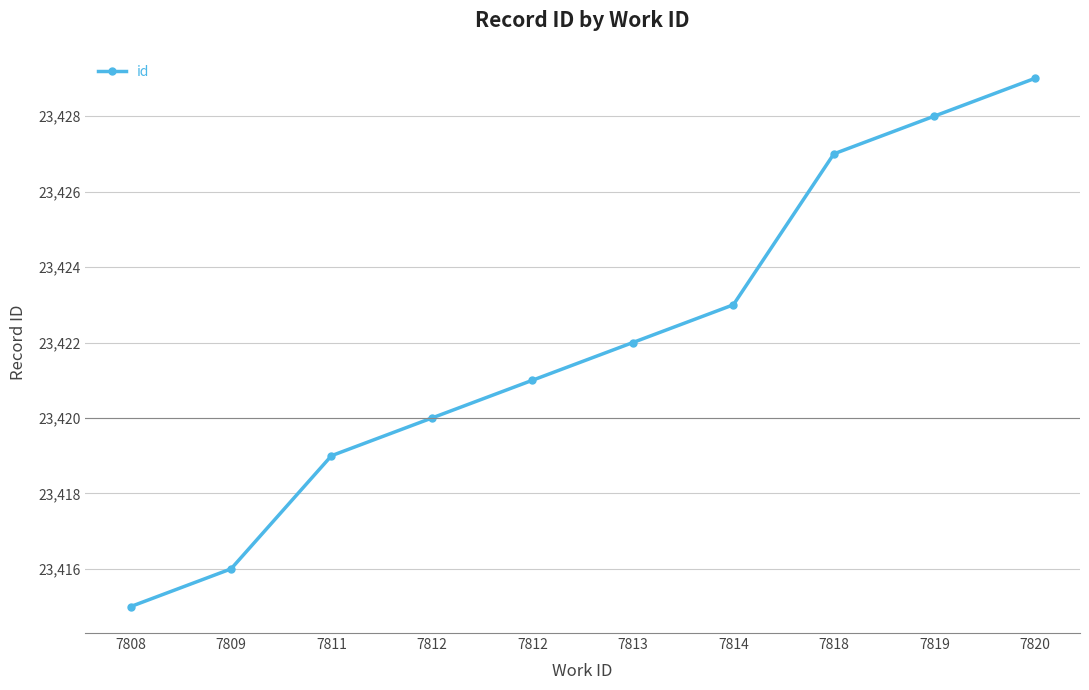

List the labels in order of value, smallest first.

7808, 7809, 7811, 7812, 7812, 7813, 7814, 7818, 7819, 7820